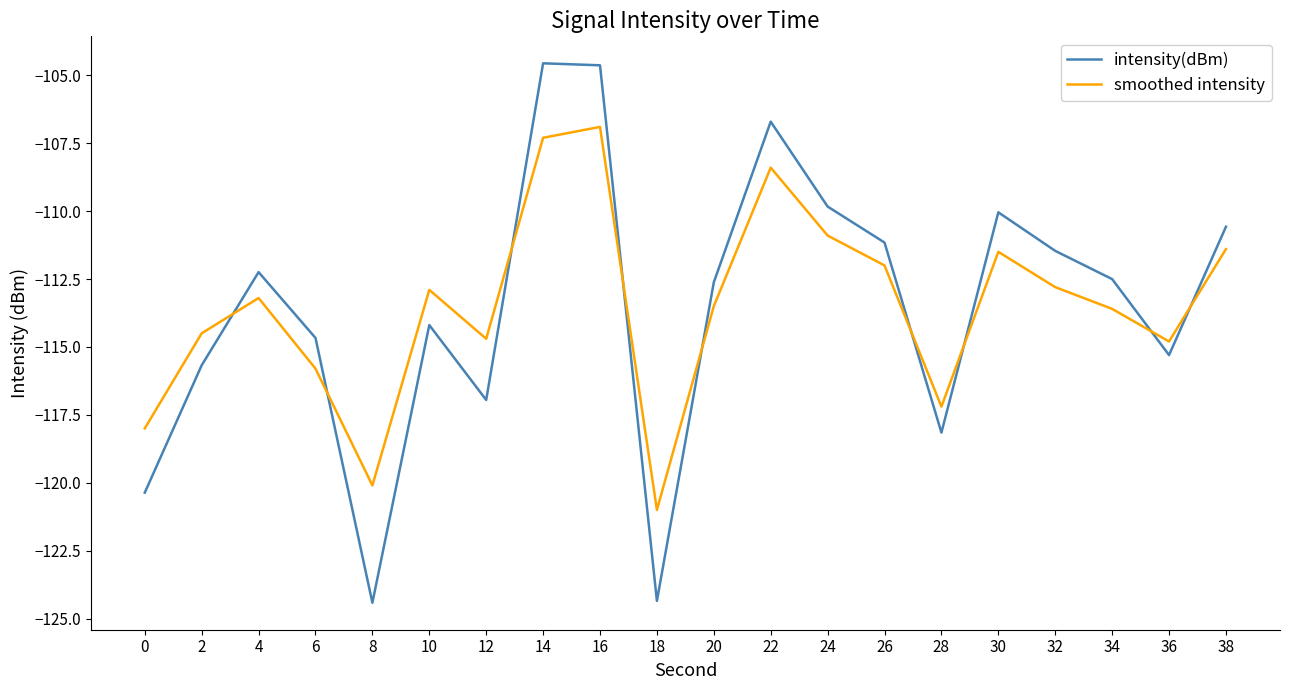

True or false: smoothed intensity has a value of -112.9 at 10.

True